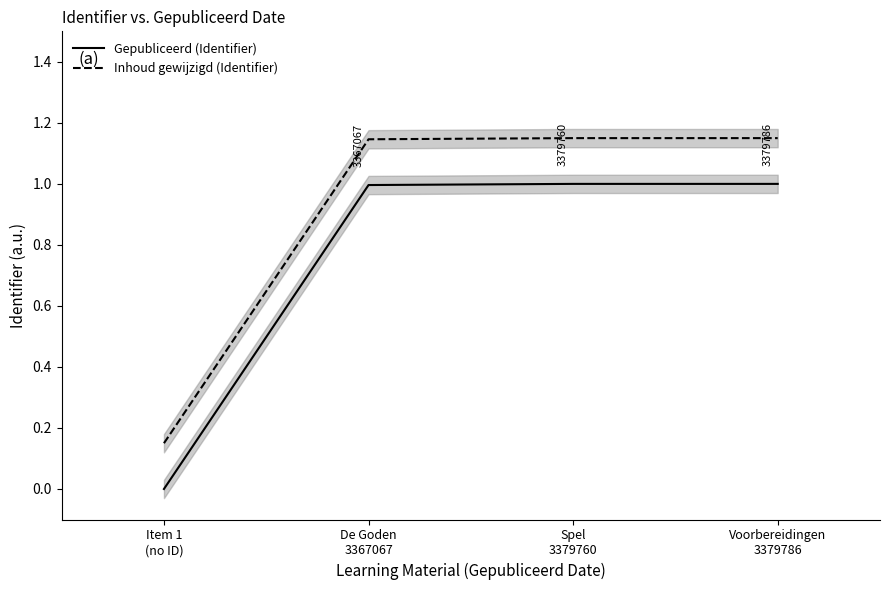

How many Inhoud gewijzigd (Identifier) values are between 1 and 2?

3